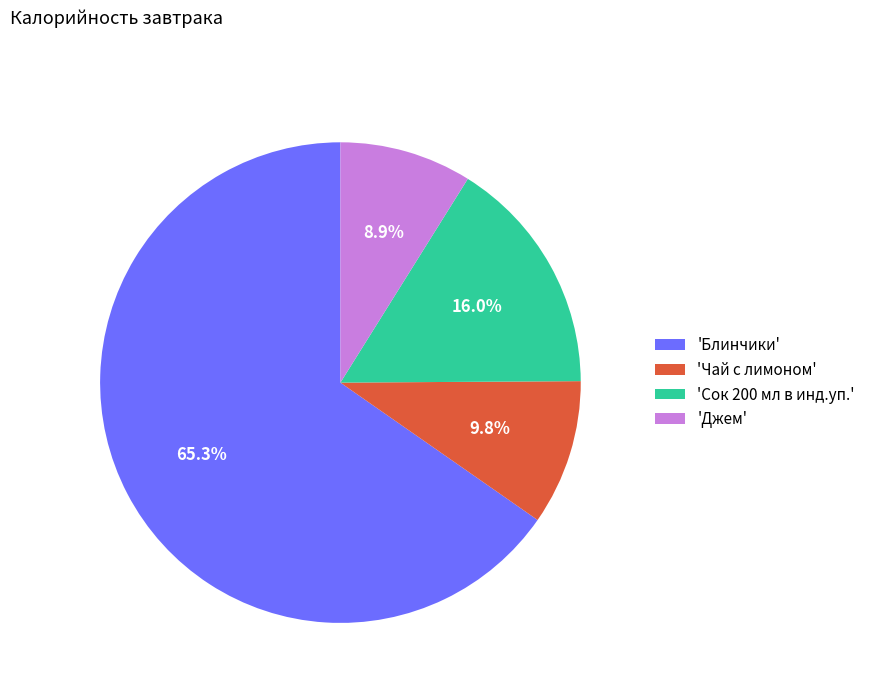

What is the ratio of the value at 'Джем' to the value at 'Сок 200 мл в инд.уп.'?

0.6